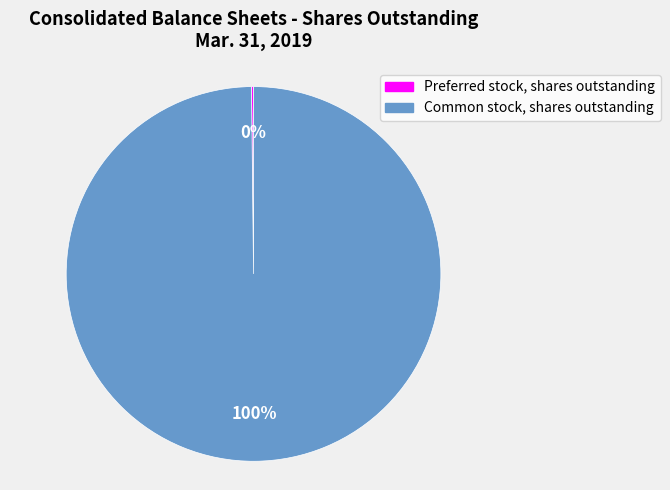

Is there any slice that represents more than half of the pie?

Yes